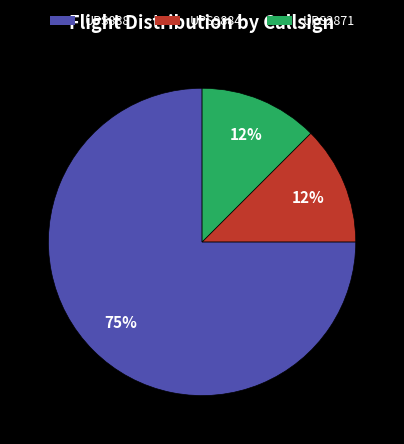

Does any single category account for the majority?

Yes